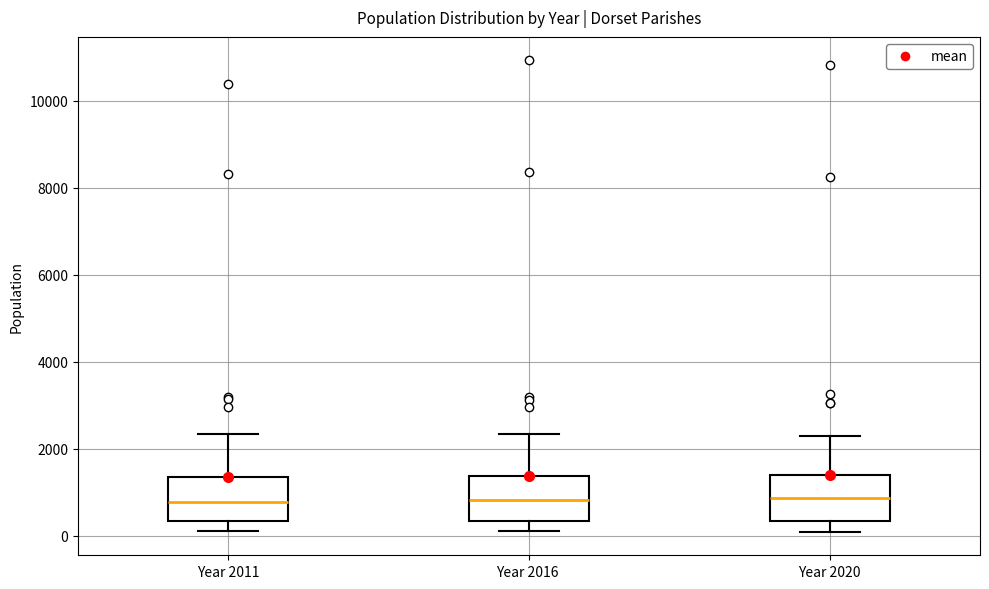

Reading left to right, transcribe this box plot: for each box, give where its median line is, the range the box spans, and where its two whiskers end, as read against the y-axis. The values are not printed on the chart, so give them approximately, as read against the axis.

Year 2011: median 800, box 400 to 1400, whiskers 200 to 2400
Year 2016: median 800, box 400 to 1400, whiskers 200 to 2400
Year 2020: median 800, box 400 to 1400, whiskers 0 to 2200